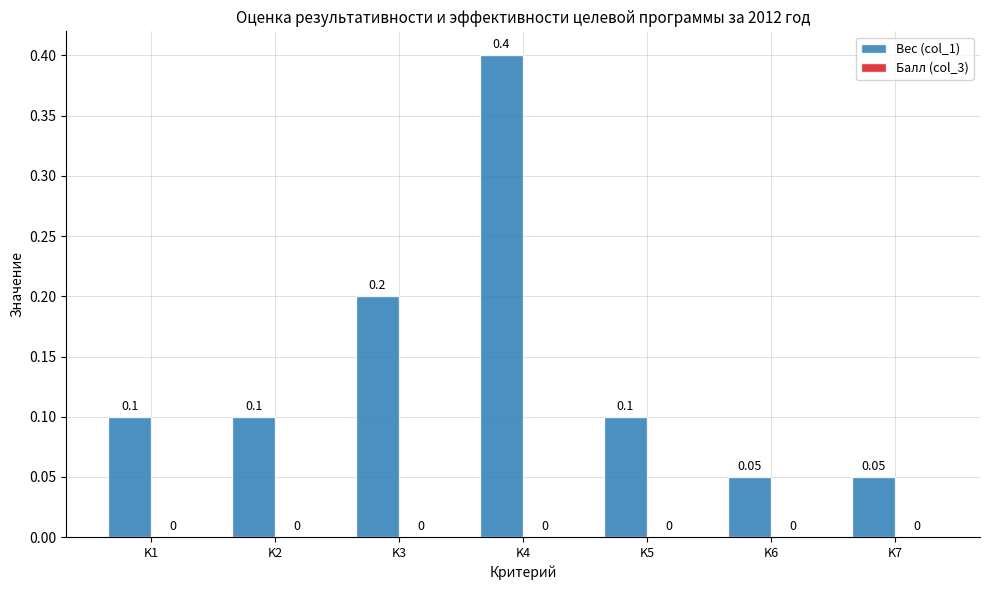

Between K3 and K7, which is larger?

K3